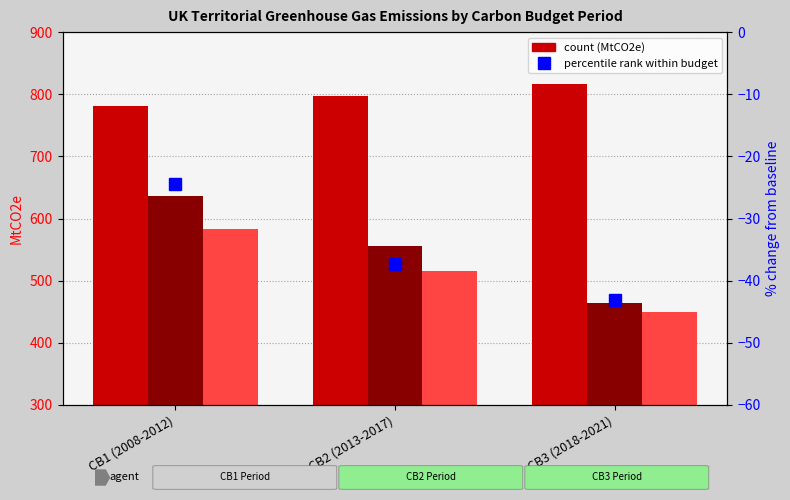

What is the minimum value shown in the chart?

-43.0